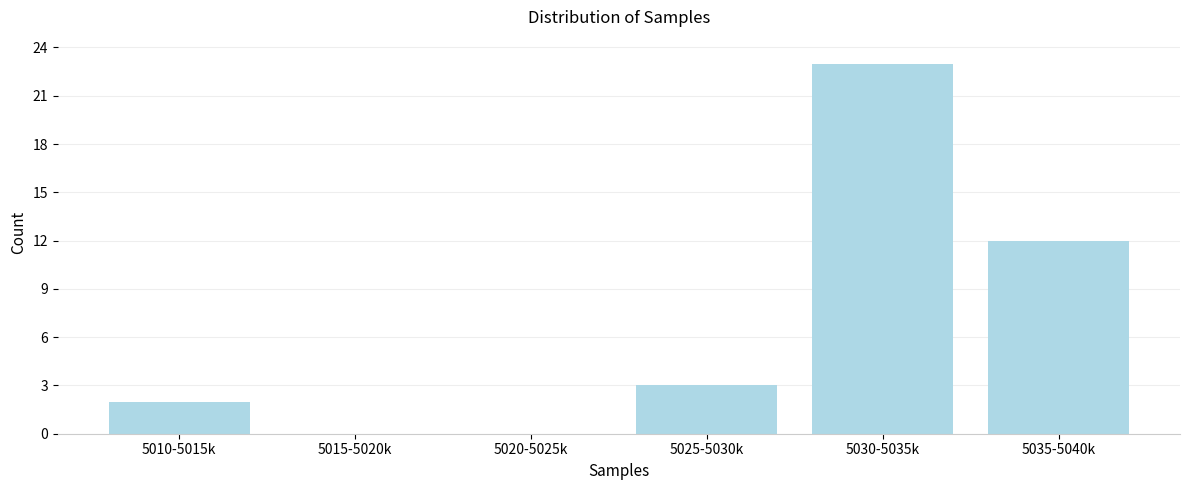

Reading right to left, list all the values displayed in this chart.

5035-5040k=12	5030-5035k=23	5025-5030k=3	5020-5025k=0	5015-5020k=0	5010-5015k=2